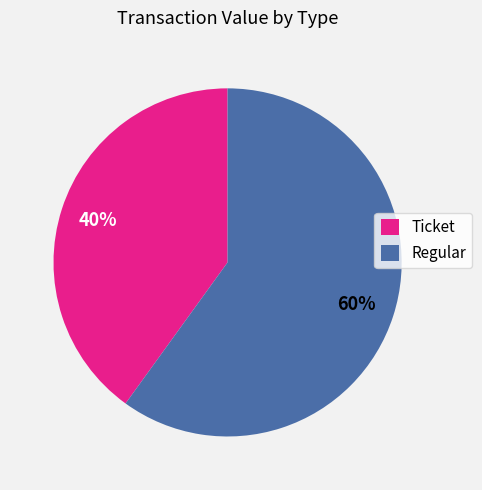

Which slice represents more than half of the pie?

Regular